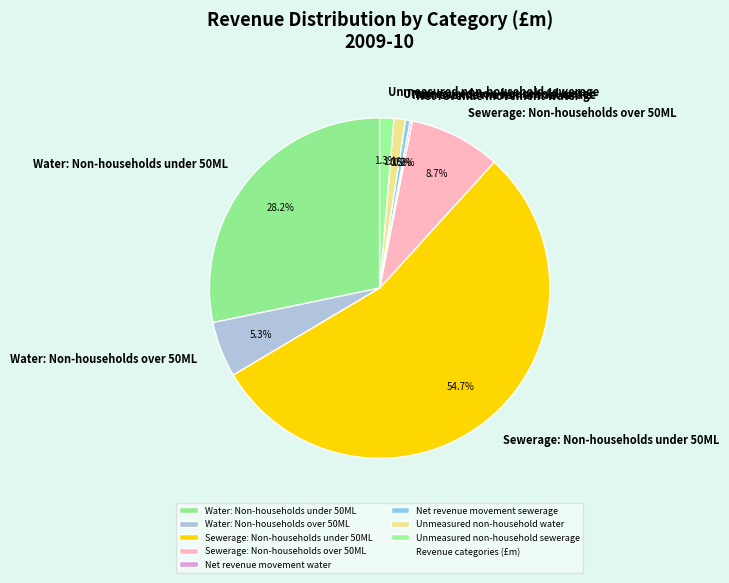

Which slice is the largest?

Sewerage: Non-households under 50ML